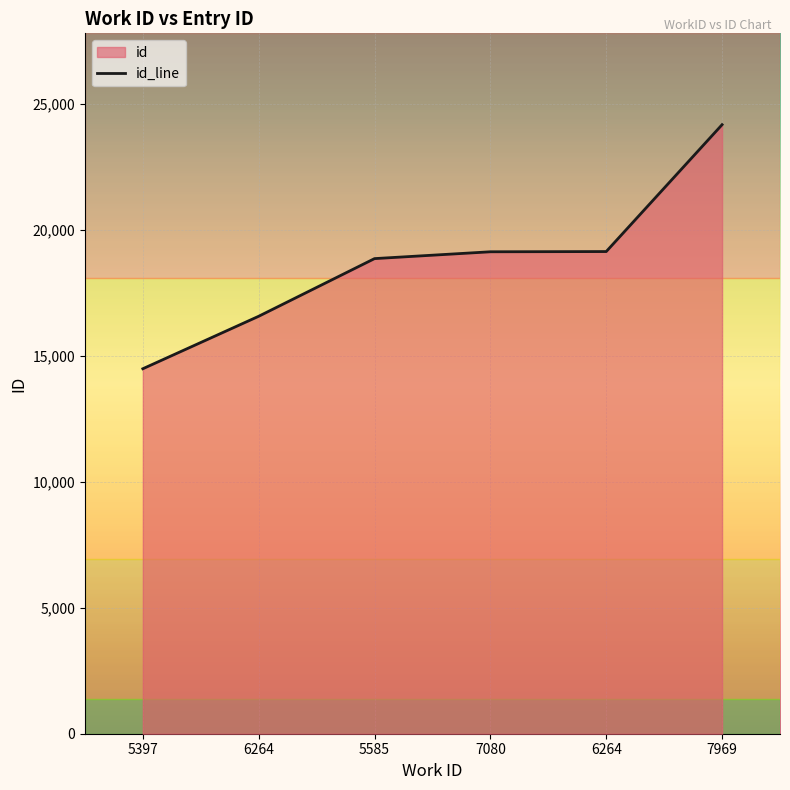

How many values exceed 19131?

2